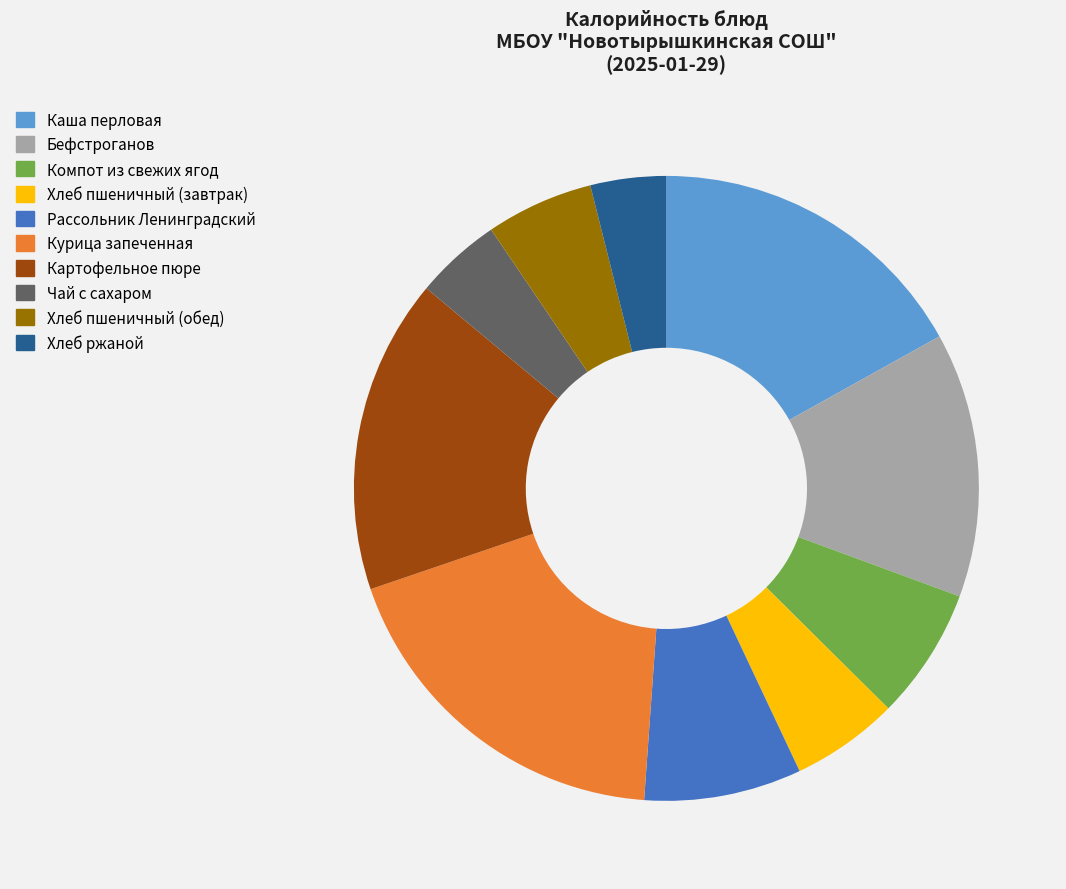

What is the largest slice in the pie chart?

Курица запеченная